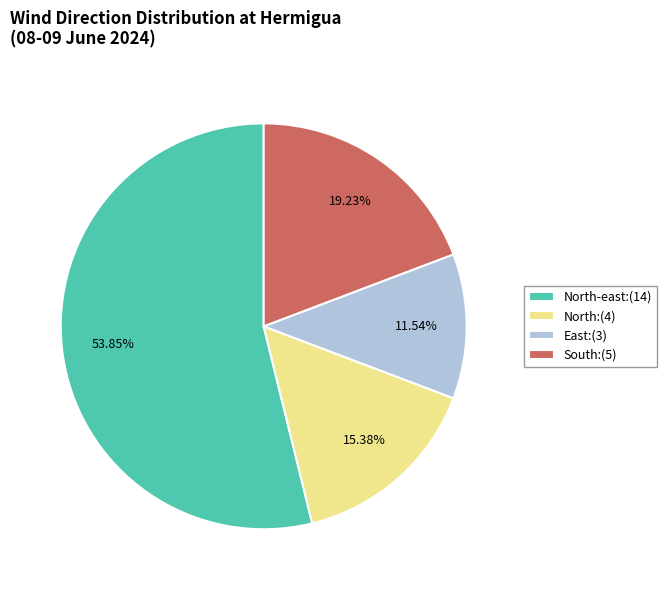

Rank the categories by value from lowest to highest.

East:(3), North:(4), South:(5), North-east:(14)